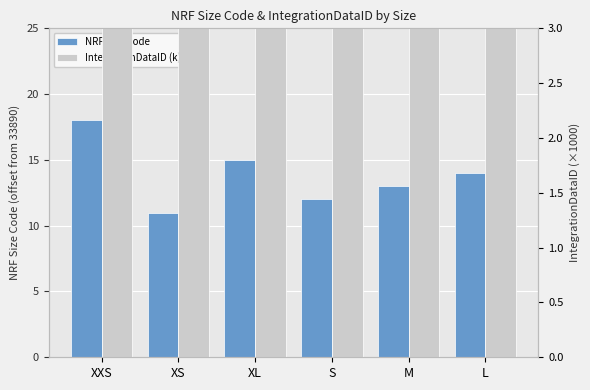

What are all the series names shown in the legend?

NRF Size Code, IntegrationDataID (k)